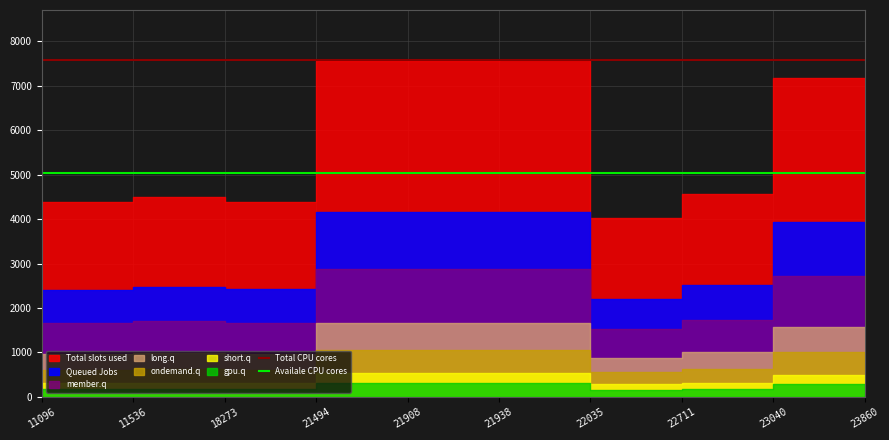

Is it true that Total CPU cores equals 11740 at 11096?

False